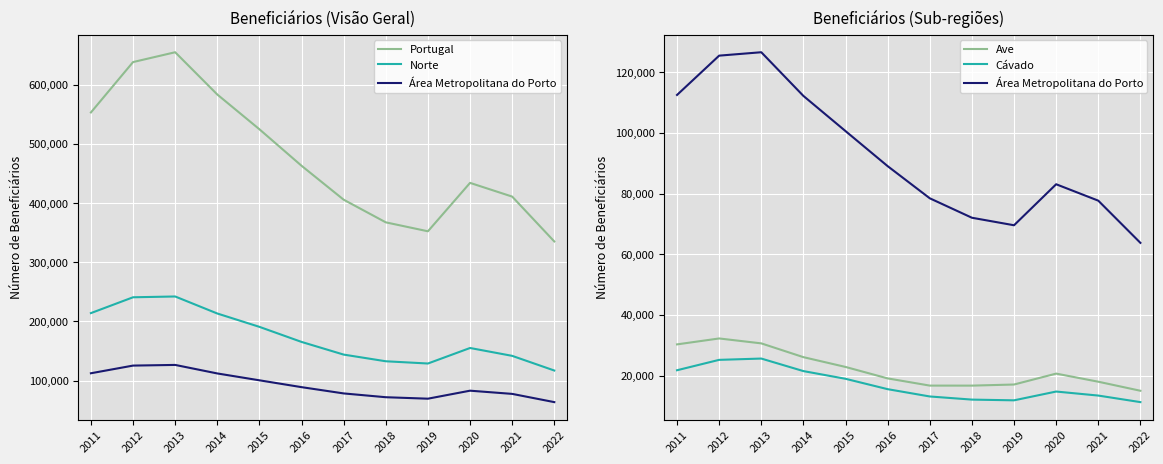

Which category has the highest value in the Cávado series?

2013